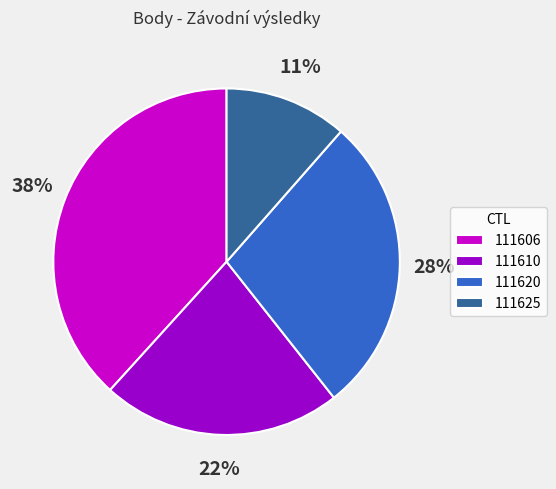

Count the number of slices in the pie.

4